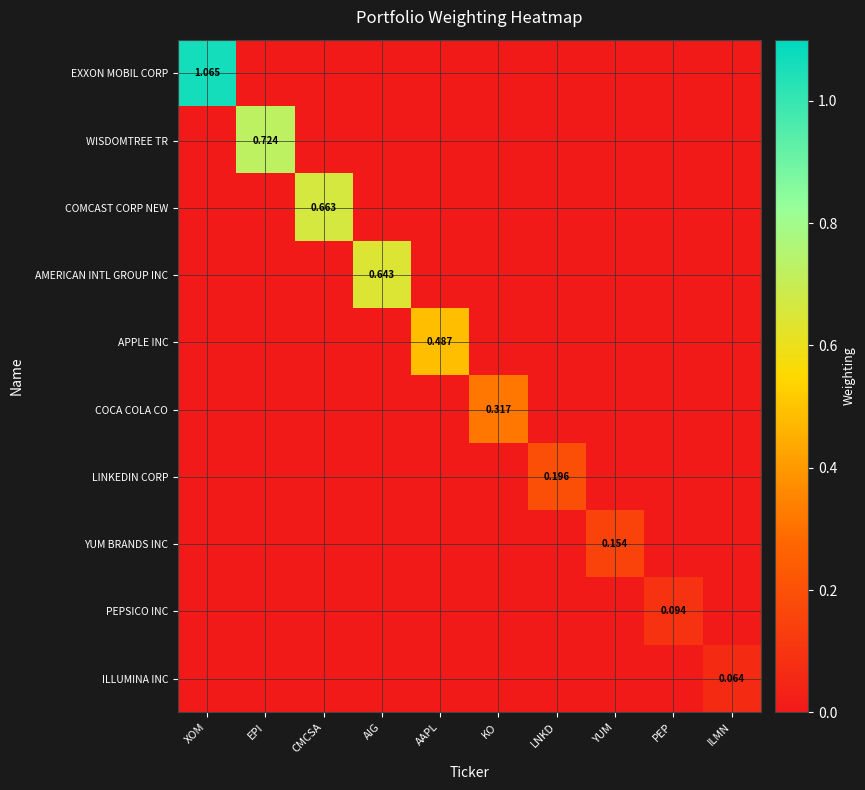

What is the average value of the EXXON MOBIL CORP series?

0.1